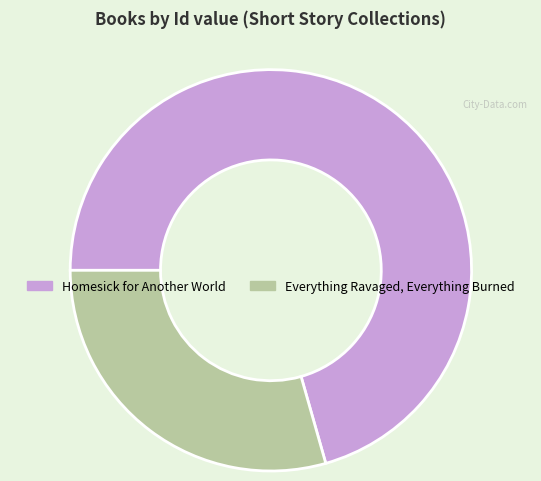

Approximately how many times larger is the value at Homesick for Another World compared to Everything Ravaged, Everything Burned?

2.4